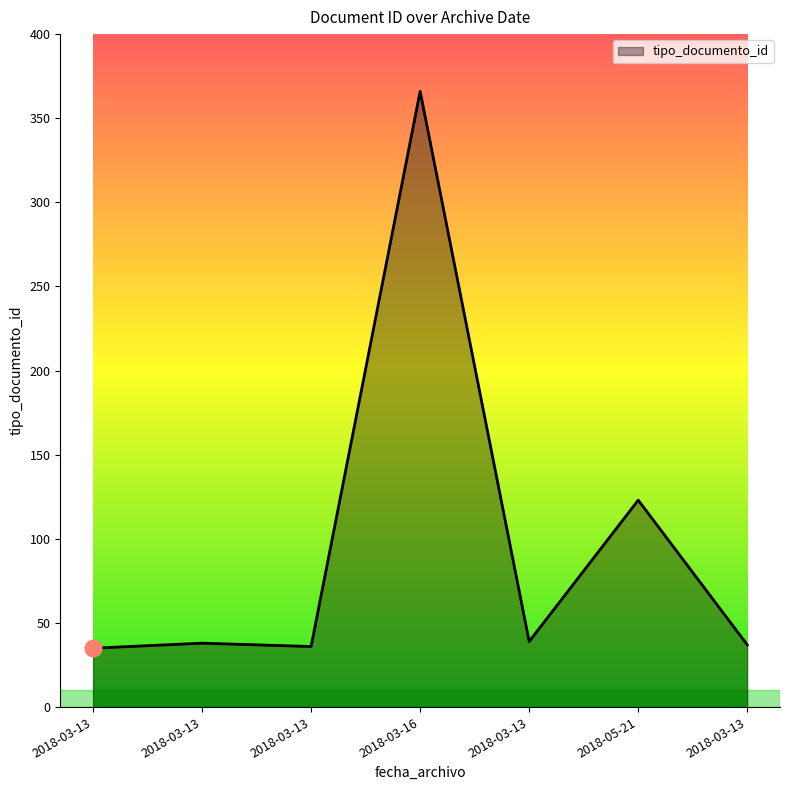

Which has a higher value, 2018-03-13 or 2018-03-13?

2018-03-13